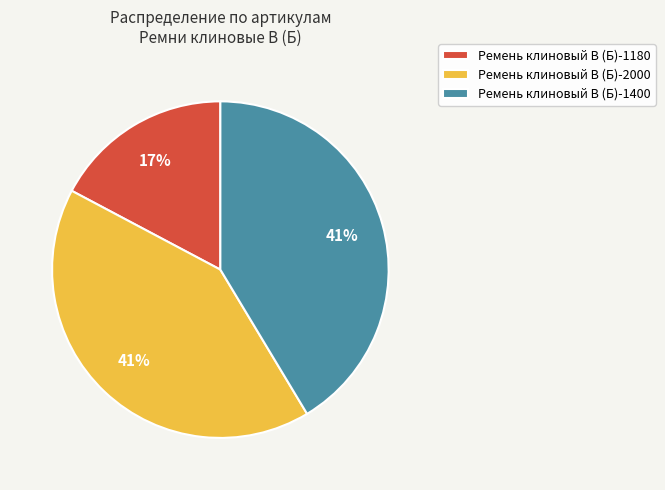

To the nearest percent, what is the difference between the Ремень клиновый В (Б)-1400 and Ремень клиновый В (Б)-1180 slice percentages?

24%